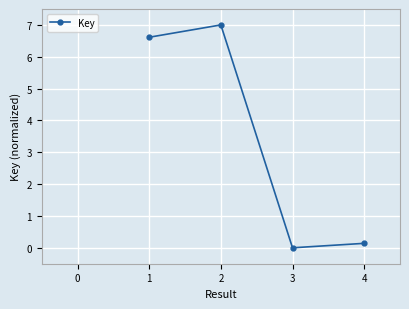

How many values are below 6?

2